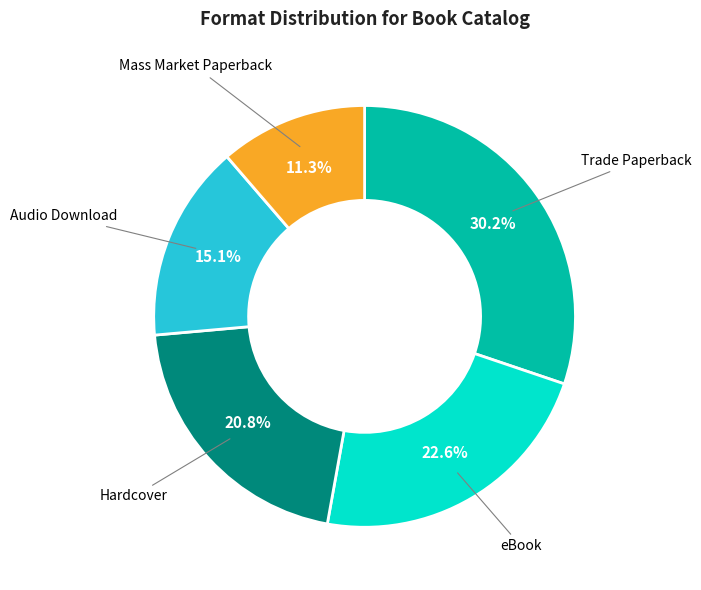

Is there any slice that represents more than half of the pie?

No